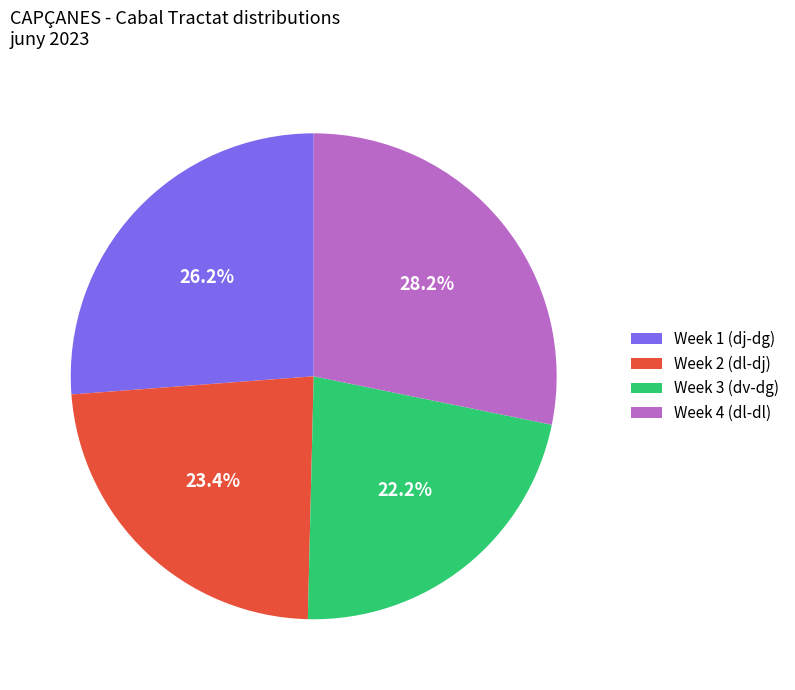

Which slice is the largest?

Week 4 (dl-dl)